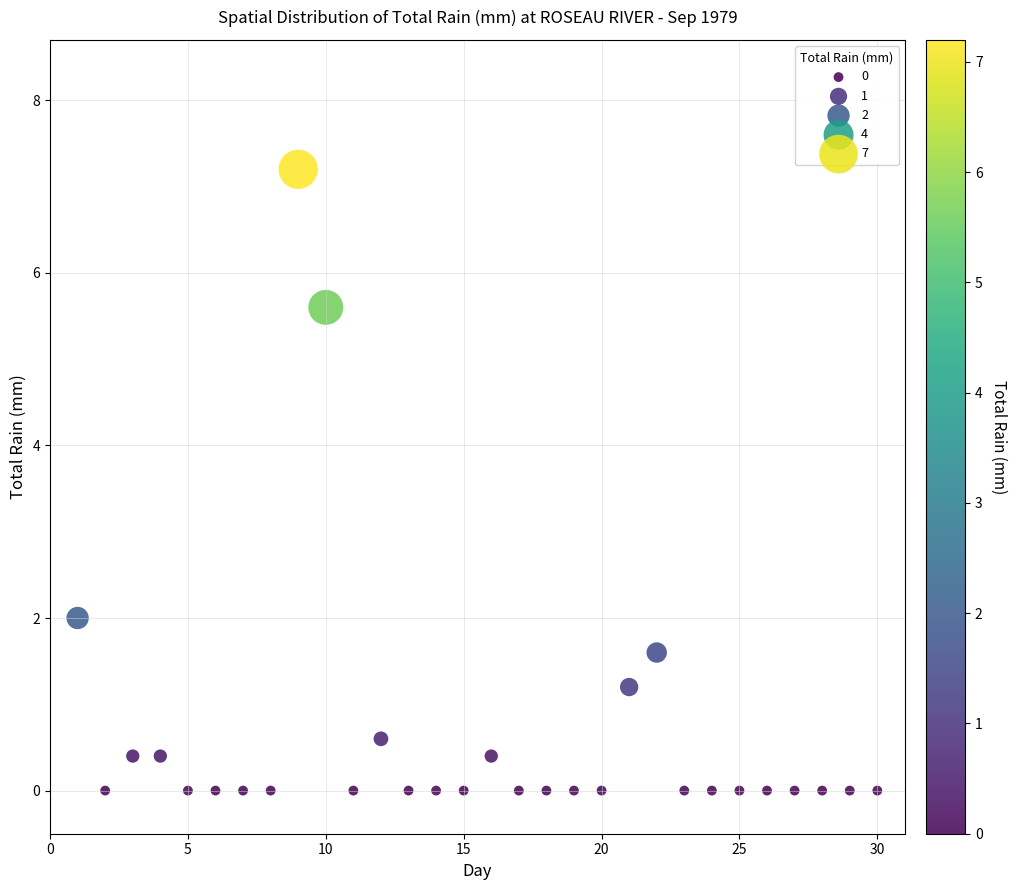

What Y value in the scatter plot is closest to 3?

2.0